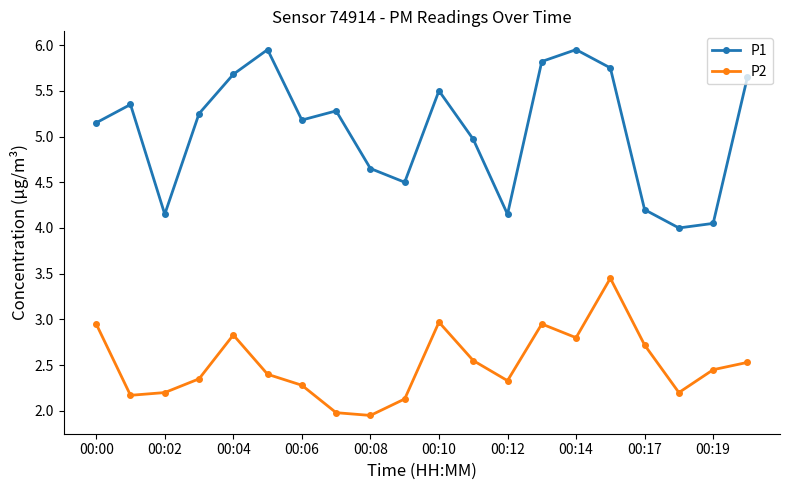

List the series in order of their overall mean, highest first.

P1, P2